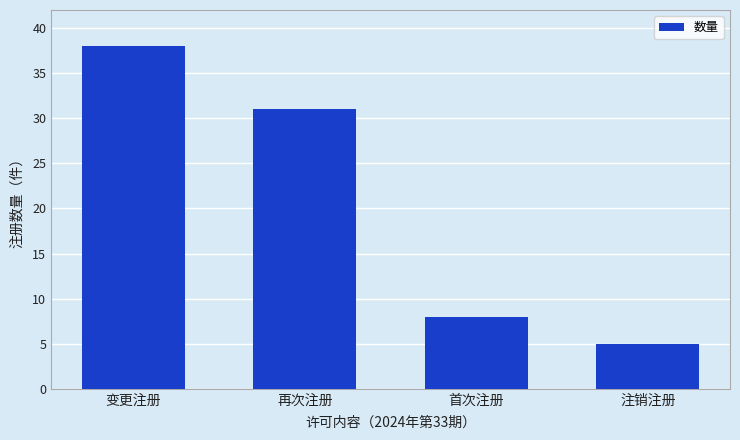

Rank the categories by value from lowest to highest.

注销注册, 首次注册, 再次注册, 变更注册